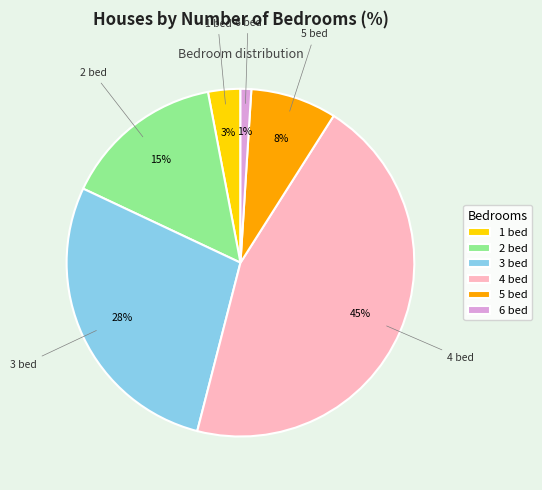

Rank the categories by value from highest to lowest.

4, 3, 2, 5, 1, 6